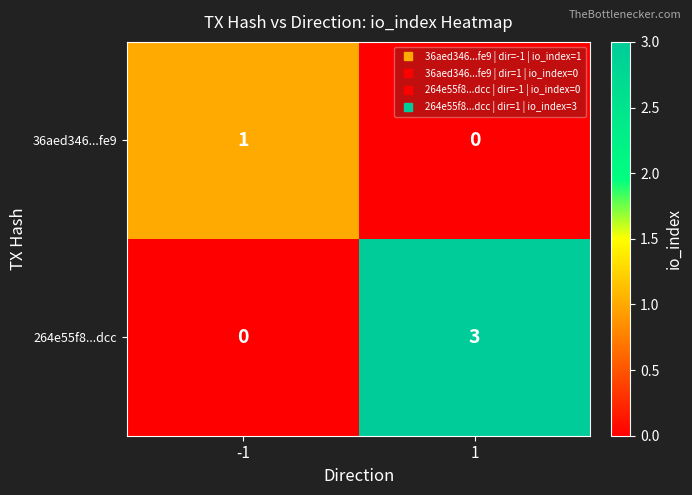

What is the difference between the maximum and minimum values in the 264e55f8...dcc series?

3